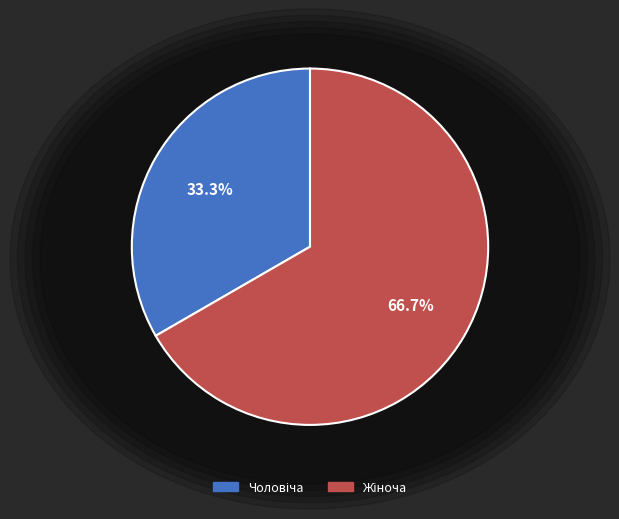

Is there any slice that represents more than half of the pie?

Yes